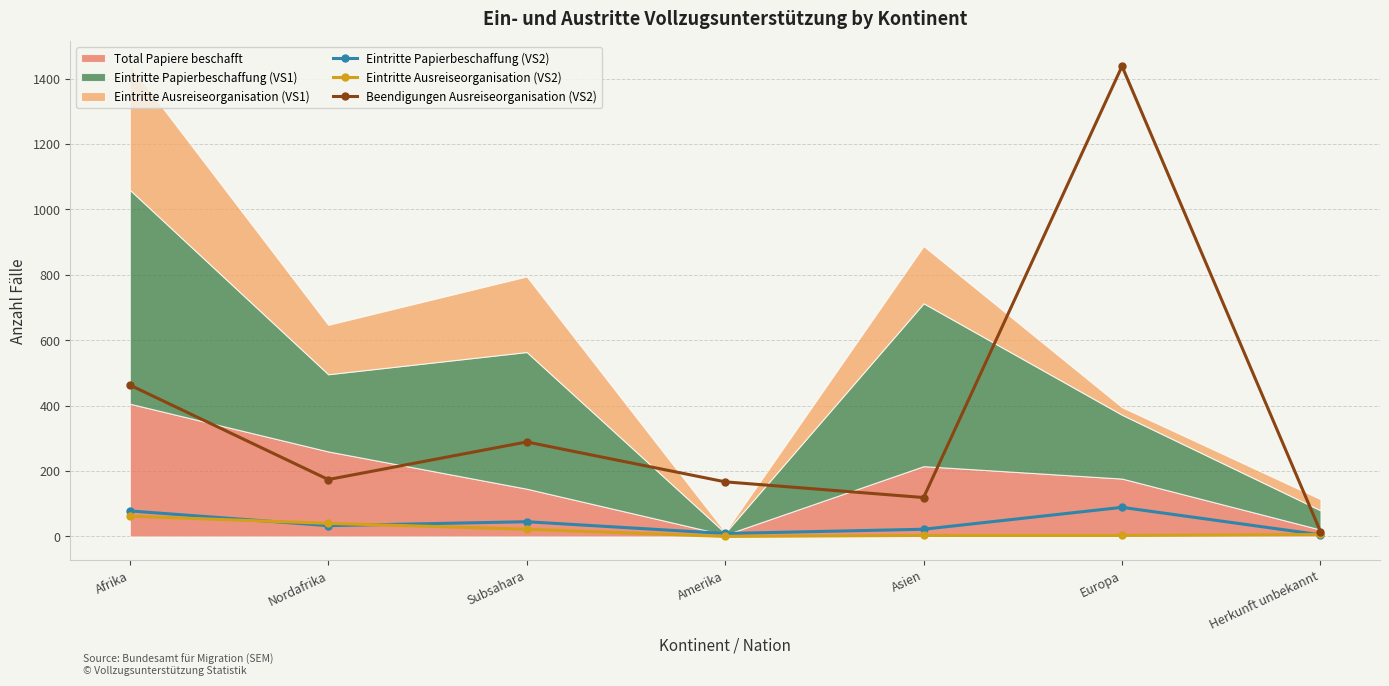

What is the value of the Beendigungen Ausreiseorganisation (VS2) point at the 3rd from the left?

289